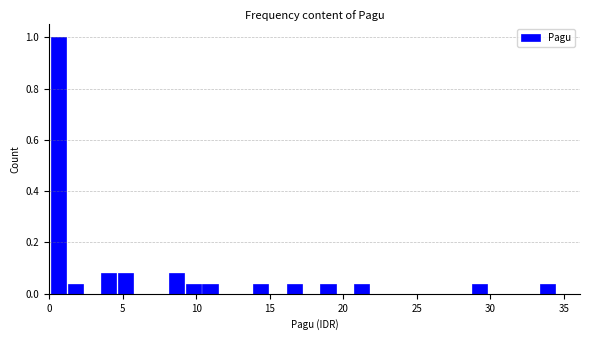

Around what value on the x-axis is the tallest bar? Give the approximate position of its centre, as read against the axis.

0.5